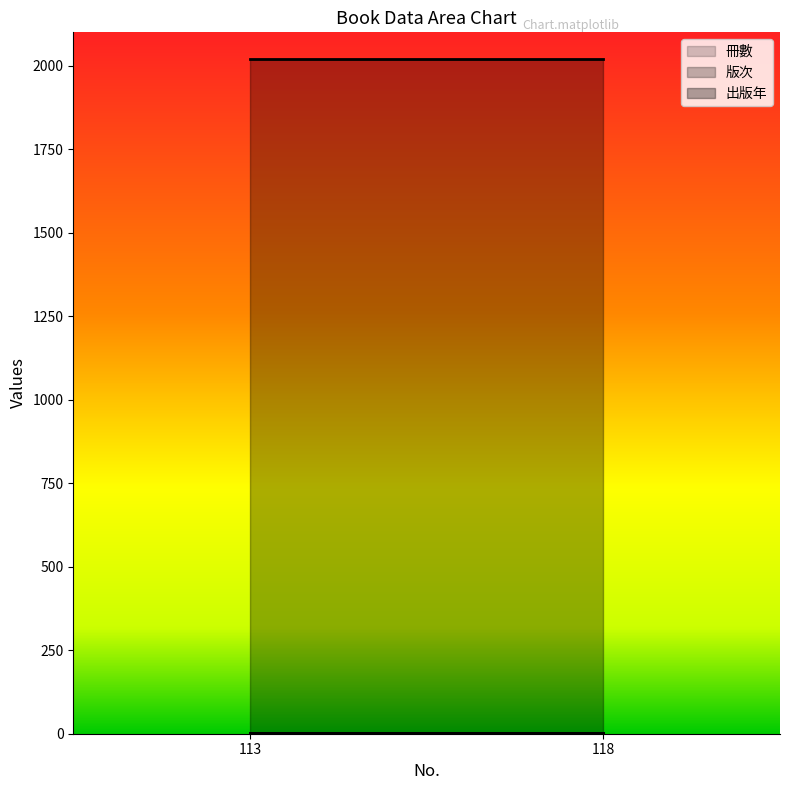

At which label is 冊數 closest to 1?

113